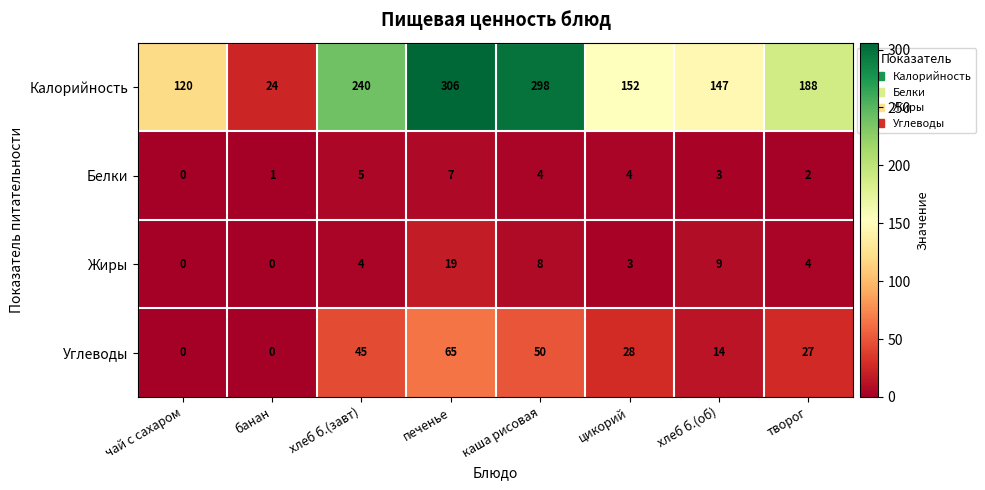

Which series has the largest total across all categories?

Калорийность